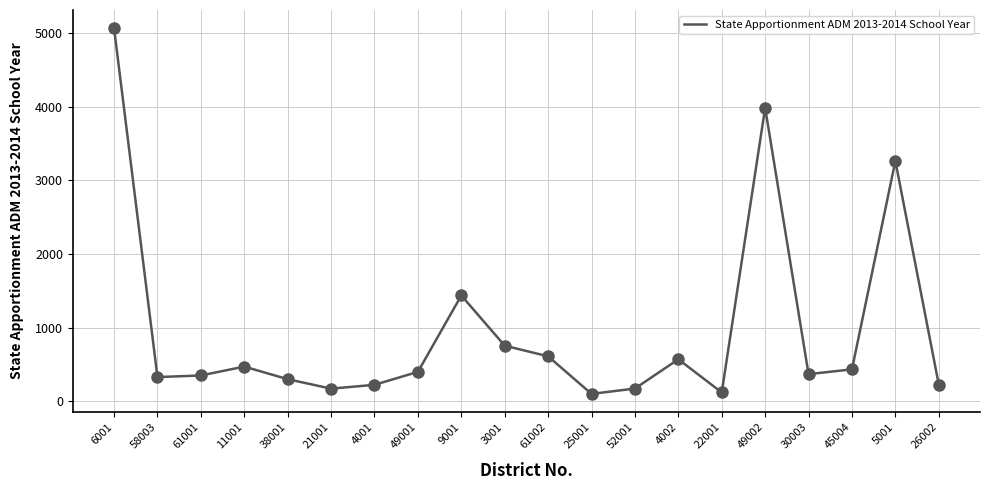

What is the change in value from 25001 to 22001?

+19.2